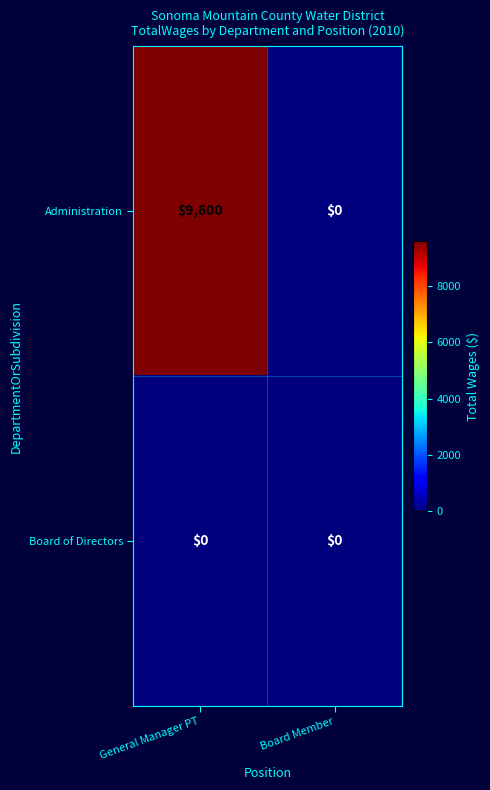

Reading left to right, transcribe all the data shown in this chart.

Administration: 9600	0
Board of Directors: 0	0